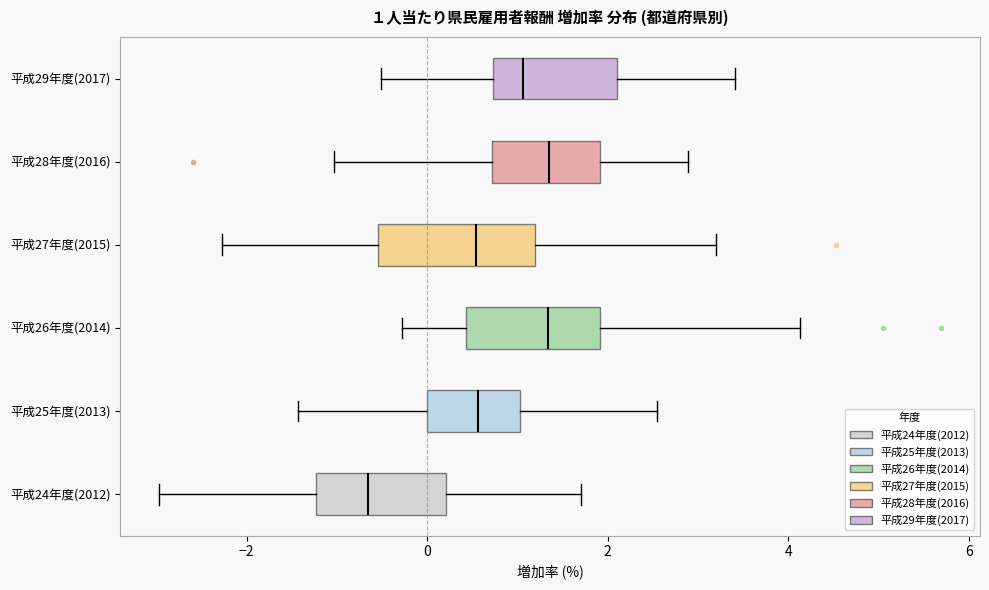

Comparing the boxes themselves (not the whiskers), which one is the widest?

平成27年度(2015)